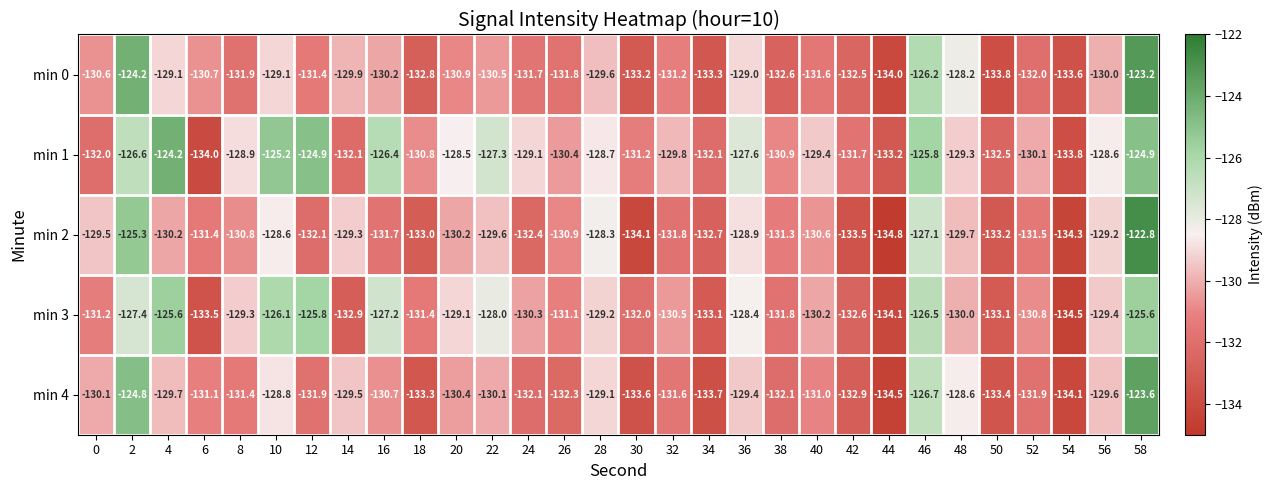

The value of min 3 at 28 is -129.2. True or false?

True